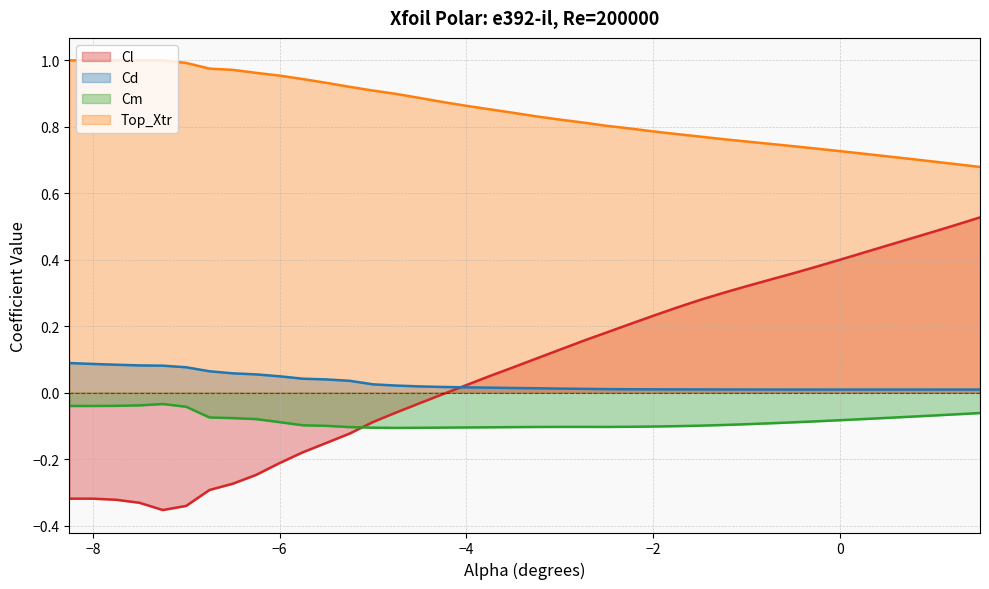

How many interior local valleys does the Cl series have?

1